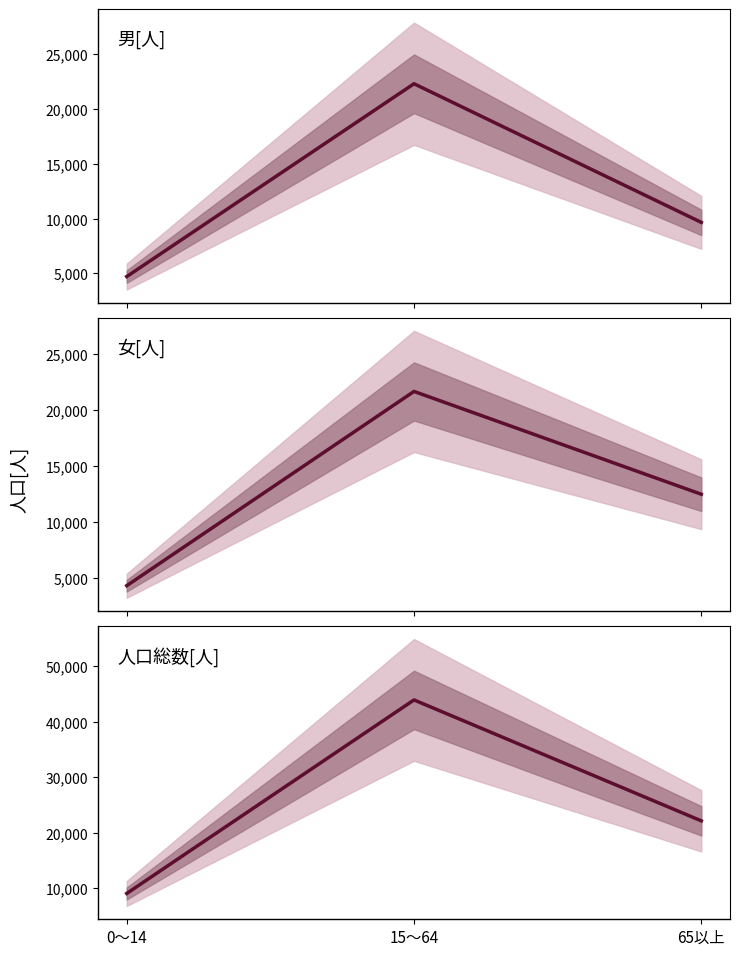

How many distinct data groups are displayed?

3